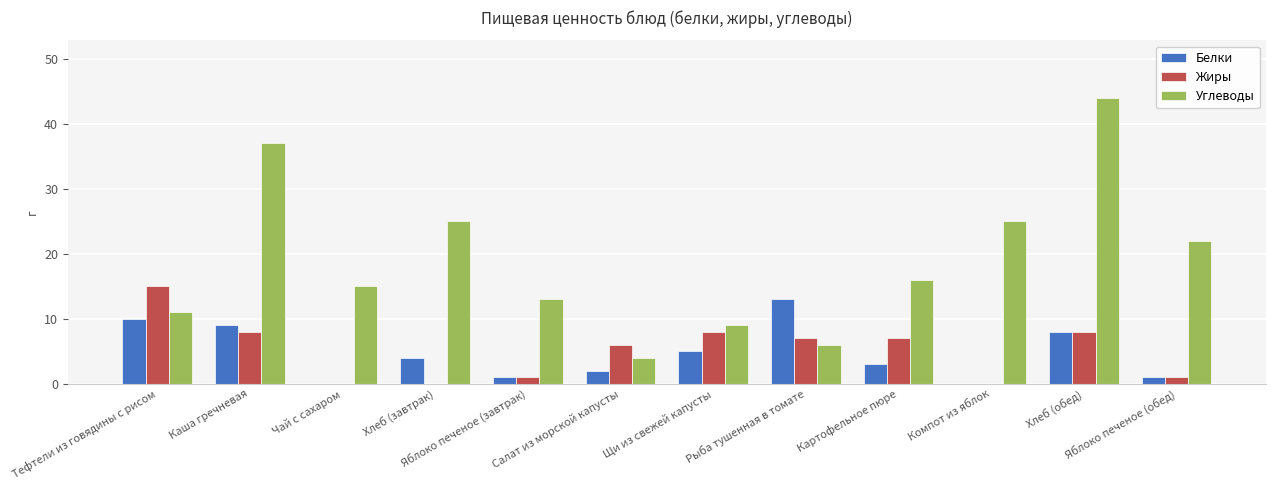

Which series changed the most between Яблоко печеное (завтрак) and Компот из яблок?

Углеводы